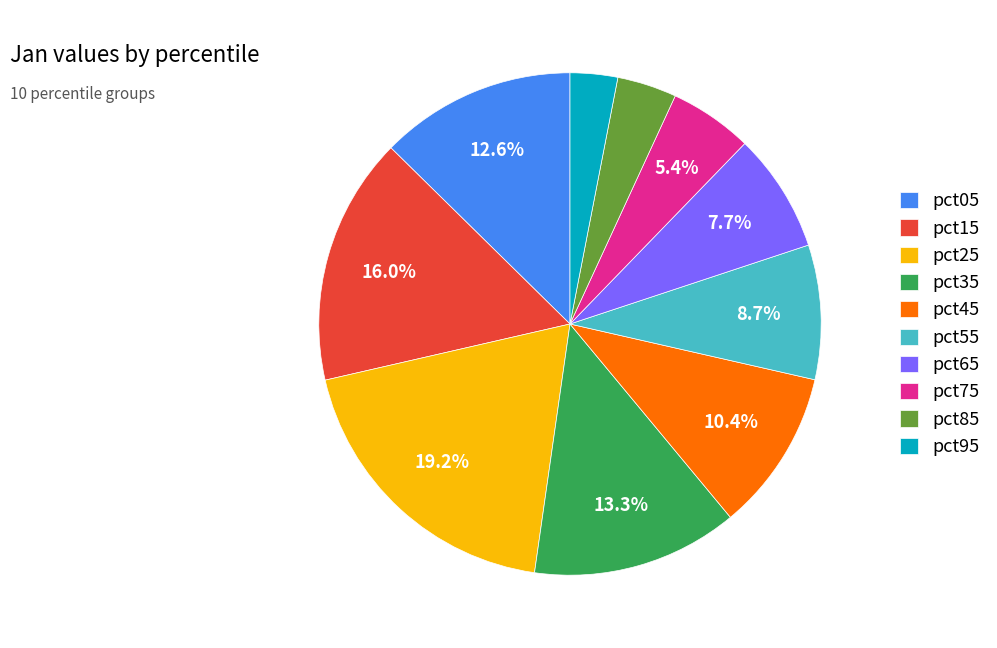

Which category has the biggest portion of the pie?

pct25